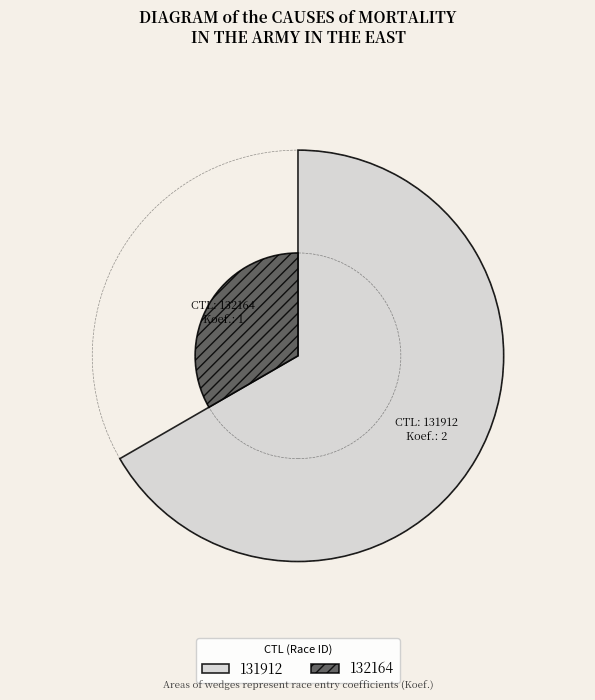

To the nearest percent, what is the difference between the 131912 and 132164 slice percentages?

33%